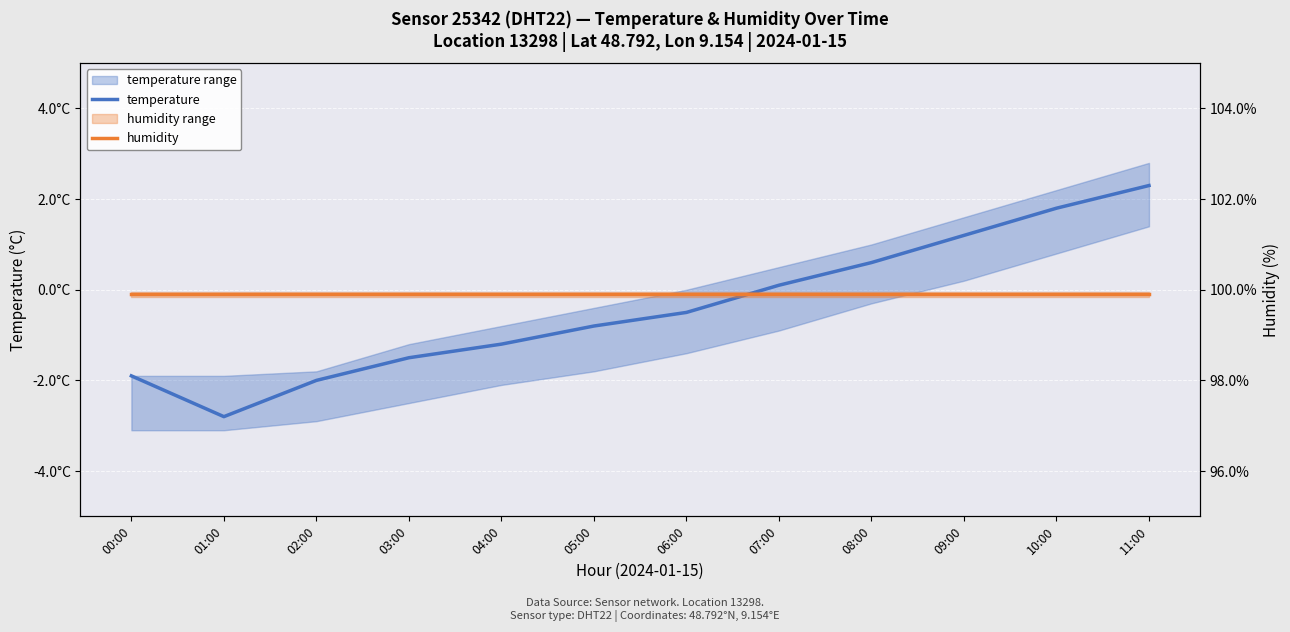

How many categories are shown in the chart?

12